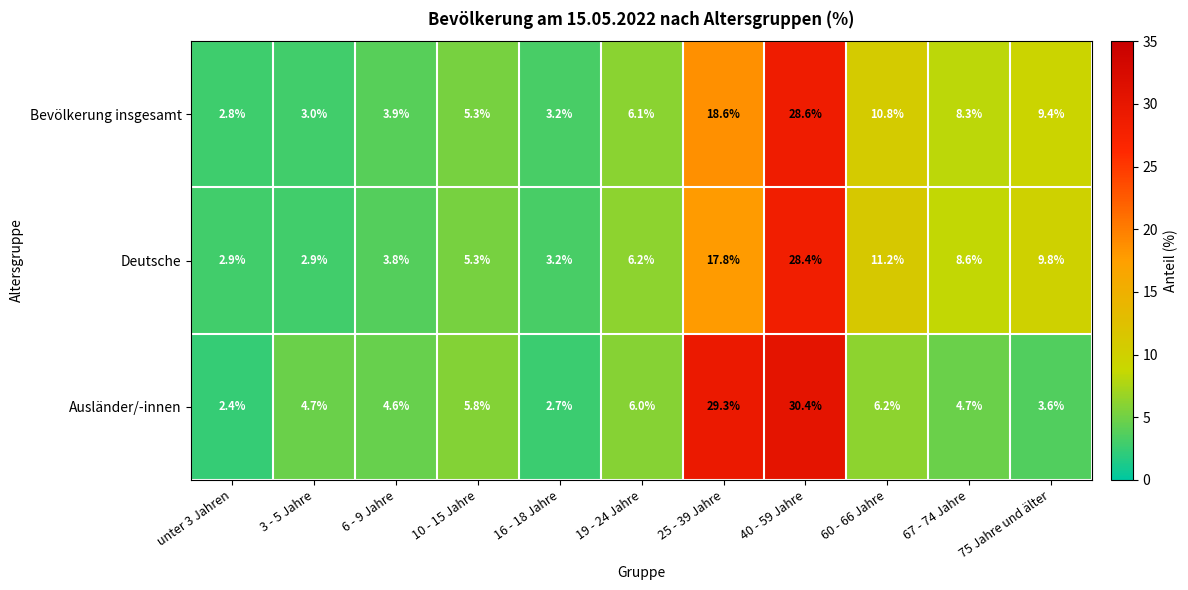

Which series has the widest spread of values?

Ausländer/-innen